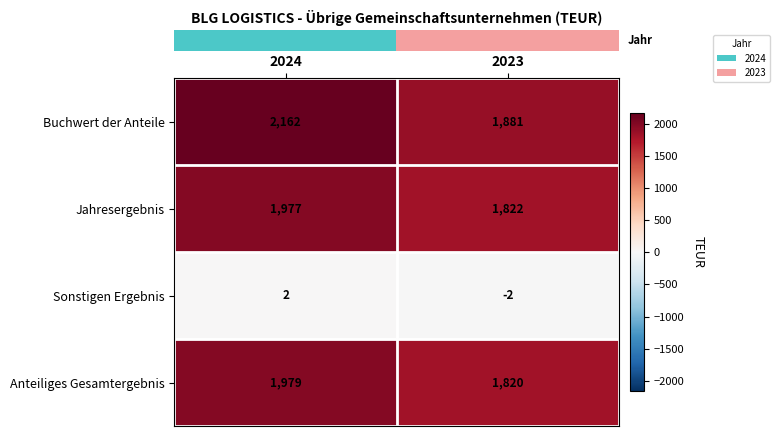

List the labels in order of Sonstigen Ergebnis value, largest first.

2024, 2023